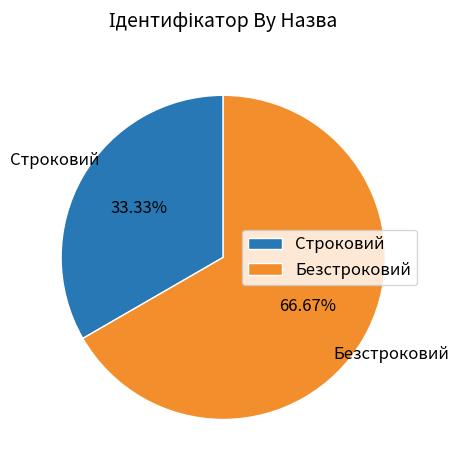

Between Безстроковий and Строковий, which is larger?

Безстроковий